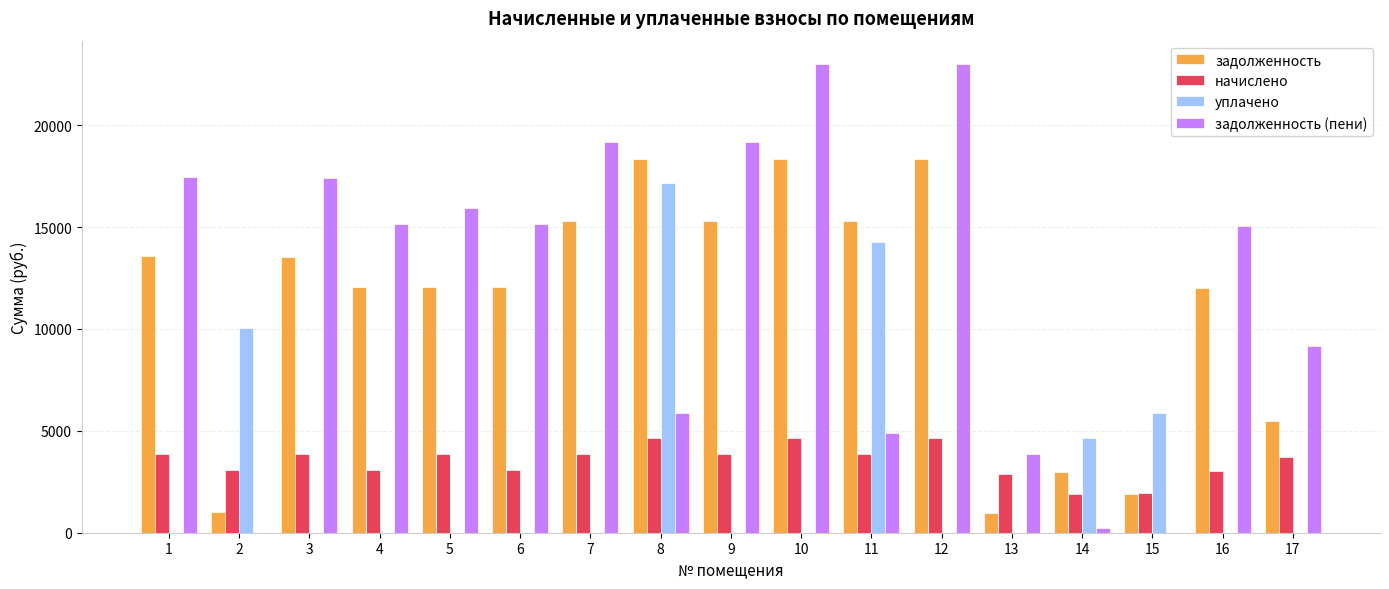

What is the difference between the задолженность values at 3 and 15?

11622.5